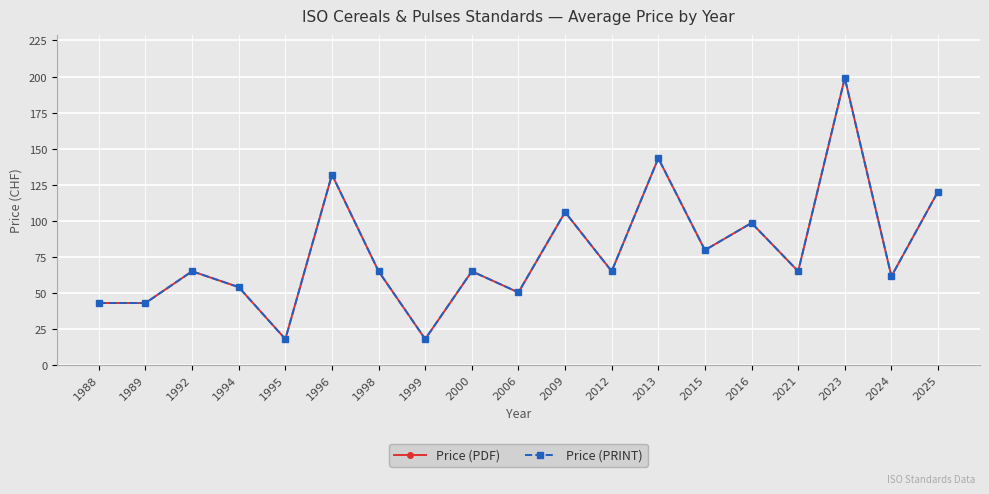

Reading right to left, transcribe all the data shown in this chart.

Price (PDF): 120.3	61.5	199.0	65.0	98.5	79.7	143.3	65.0	106.0	50.3	65.0	18.0	65.0	132.0	18.0	54.0	65.0	43.0	43.0
Price (PRINT): 120.3	61.5	199.0	65.0	98.5	79.7	143.3	65.0	106.0	50.3	65.0	18.0	65.0	132.0	18.0	54.0	65.0	43.0	43.0